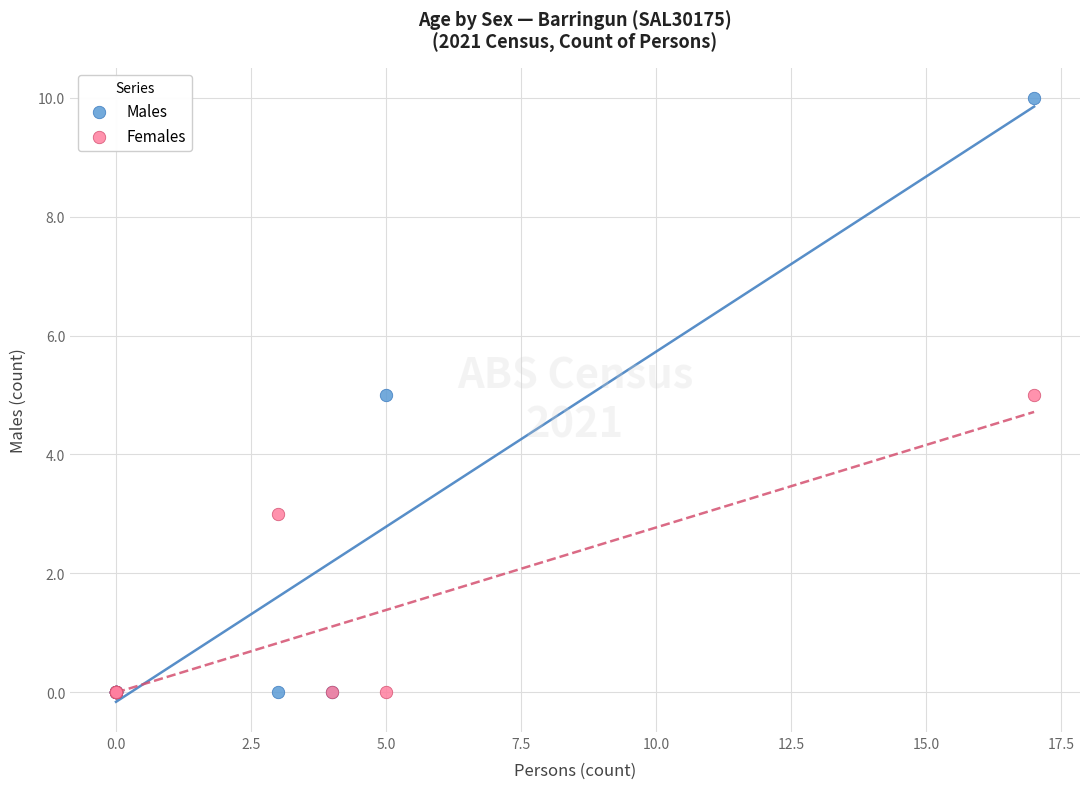

In the Females series, what Y value is closest to 2?

3